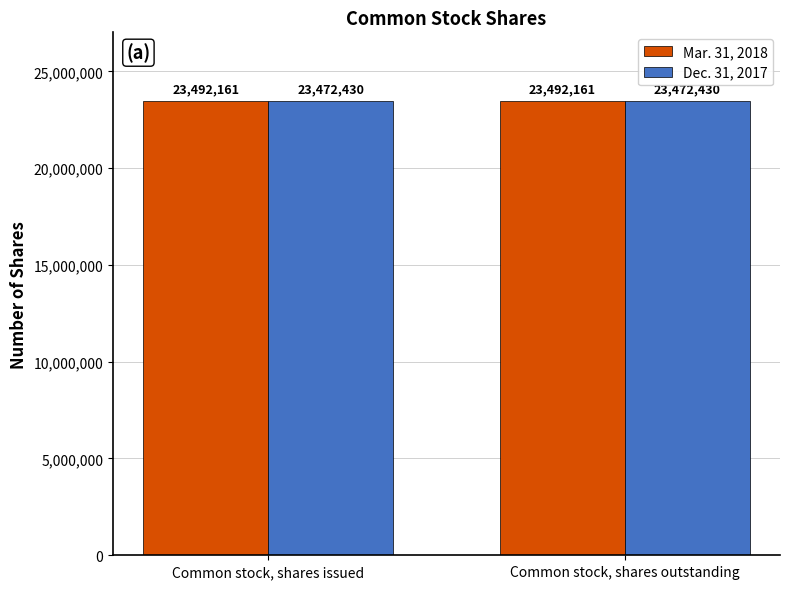

Reading right to left, extract all data points from this chart.

Mar. 31, 2018: 23492161	23492161
Dec. 31, 2017: 23472430	23472430